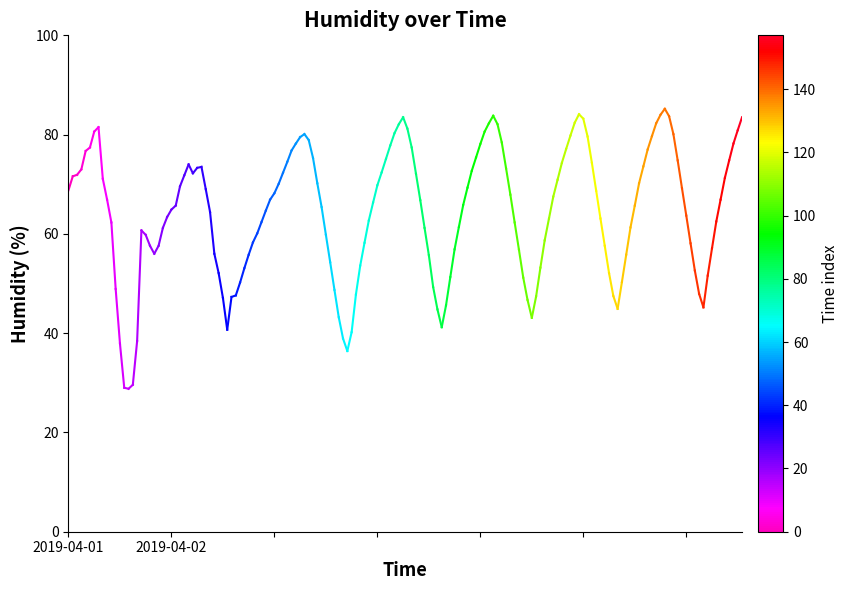

How many lines are shown in the chart?

1